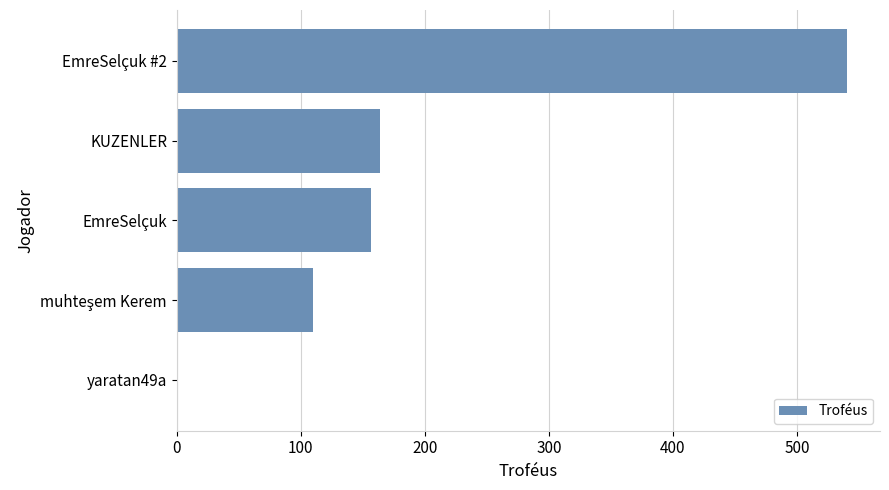

What is the sum of all values?

971